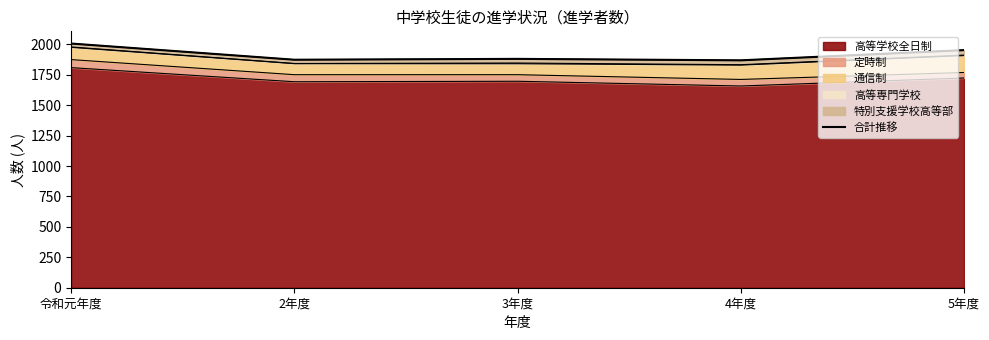

List the labels in order of value, largest first.

令和元年度, 5年度, 3年度, 2年度, 4年度